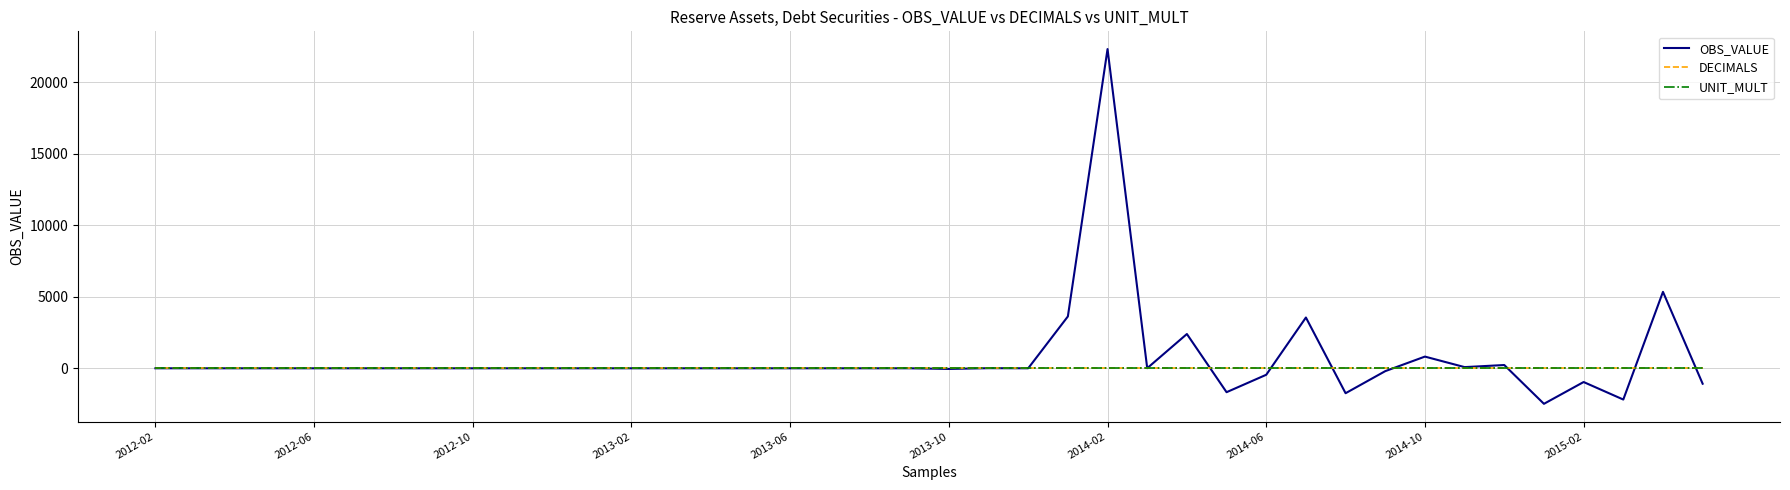

What is the maximum value for OBS_VALUE?

22334.6